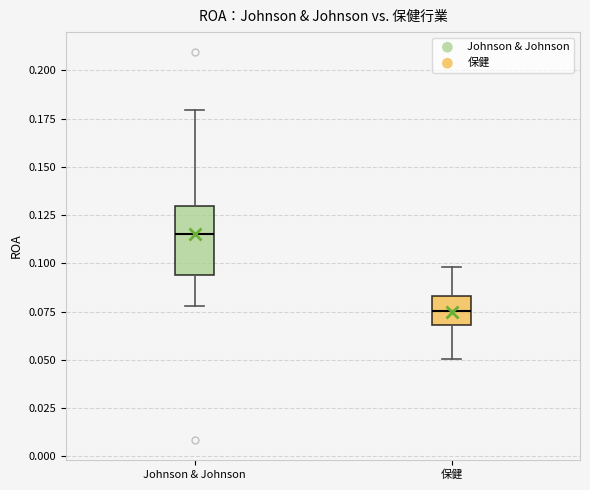

Comparing the boxes themselves (not the whiskers), which one is the tallest?

Johnson & Johnson